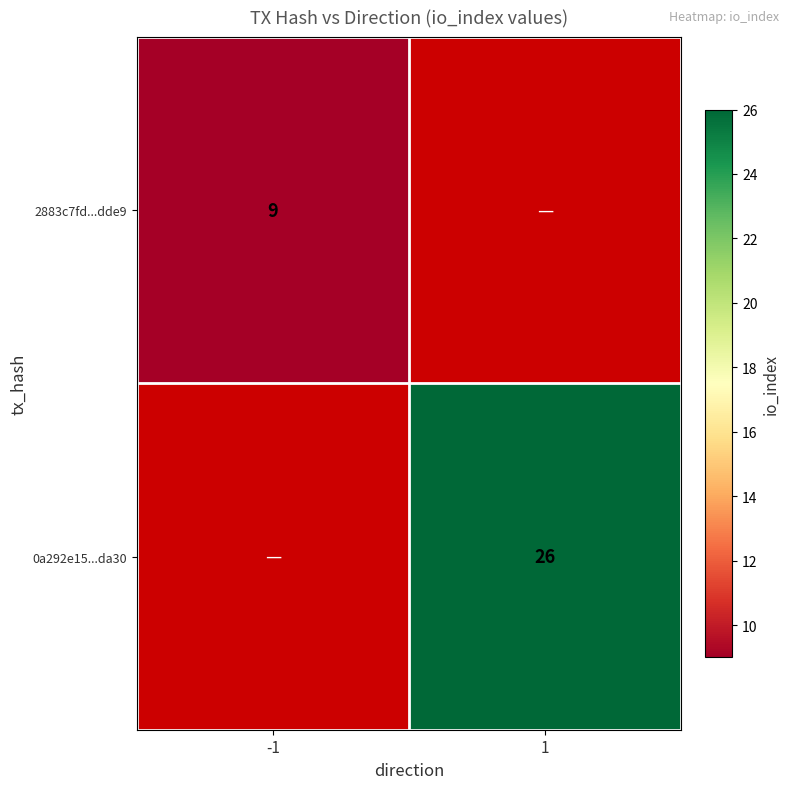

The 0a292e15...da30 series shows 26 at 1. True or false?

True